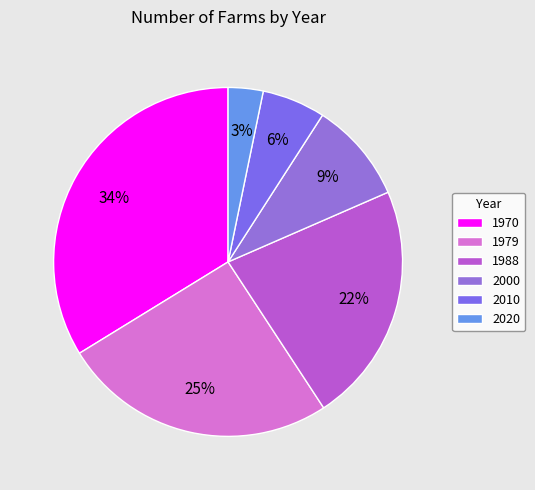

Approximately how many times larger is the value at 1970 compared to 2000?

3.6